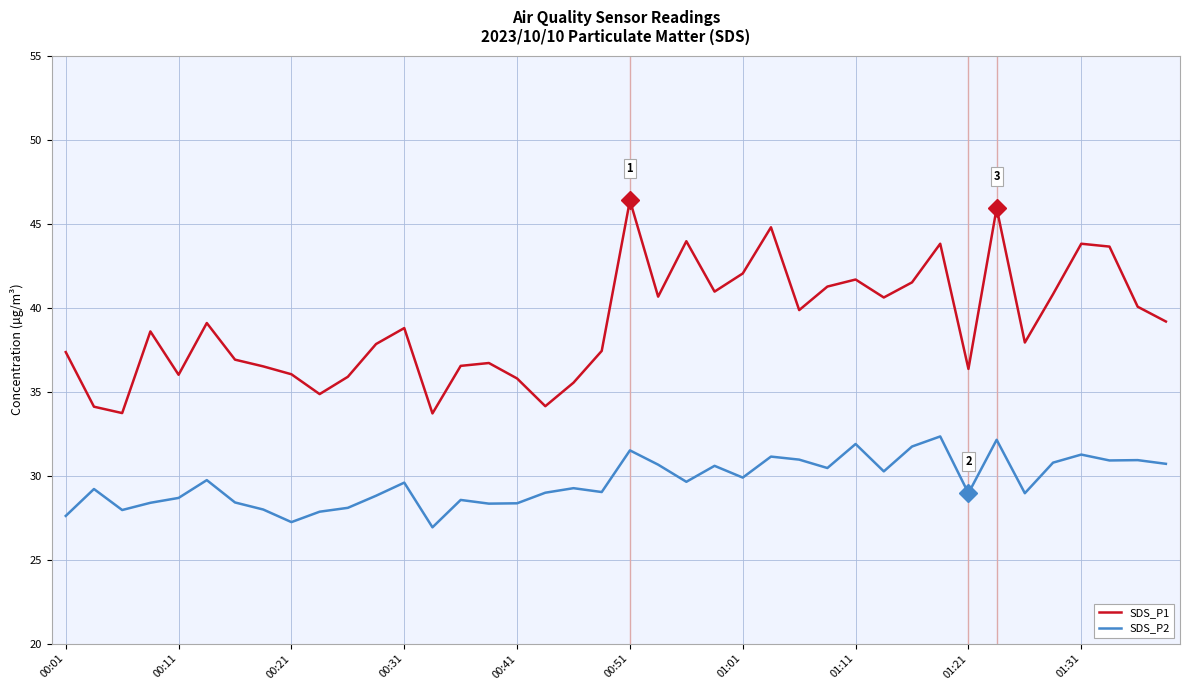

Rank the series by their maximum value, from lowest to highest.

SDS_P2, SDS_P1